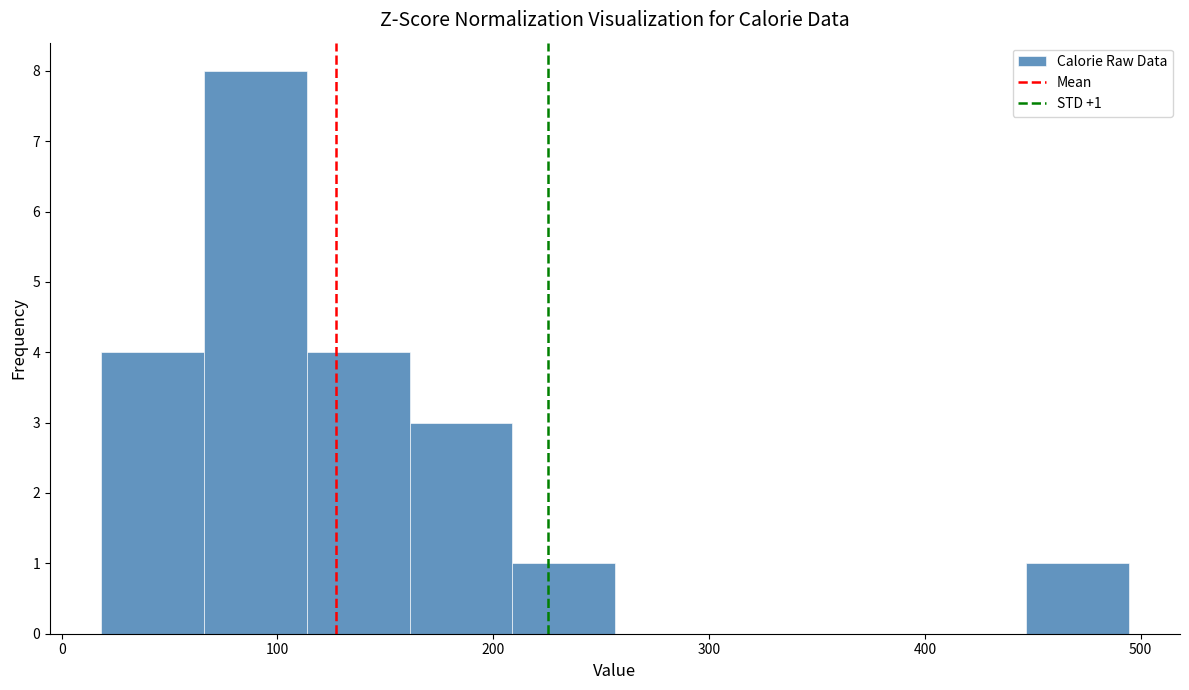

Over which range of the x-axis is the bar tallest?

70 to 110